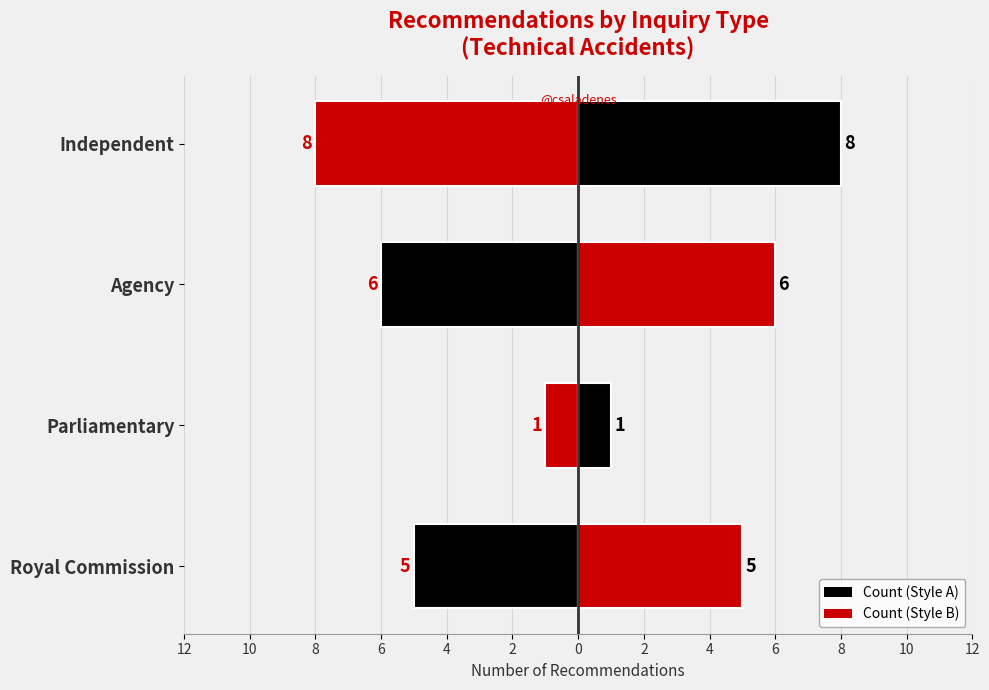

The Count (Right) series shows 3 at Royal Commission. True or false?

False